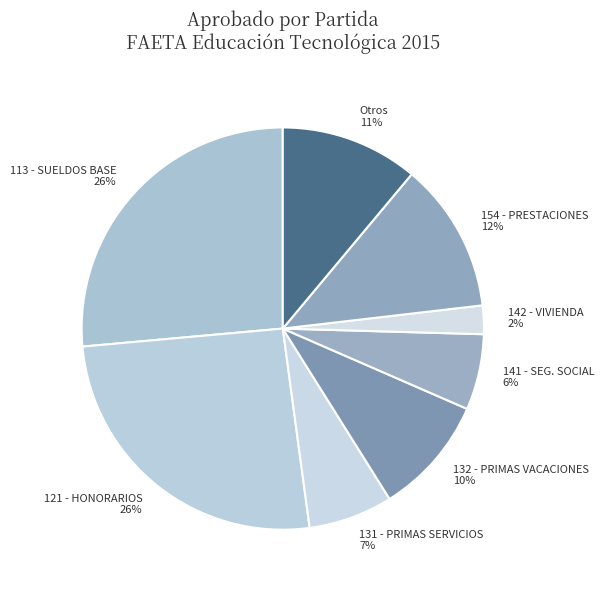

To the nearest percent, what is the average slice percentage?

12%